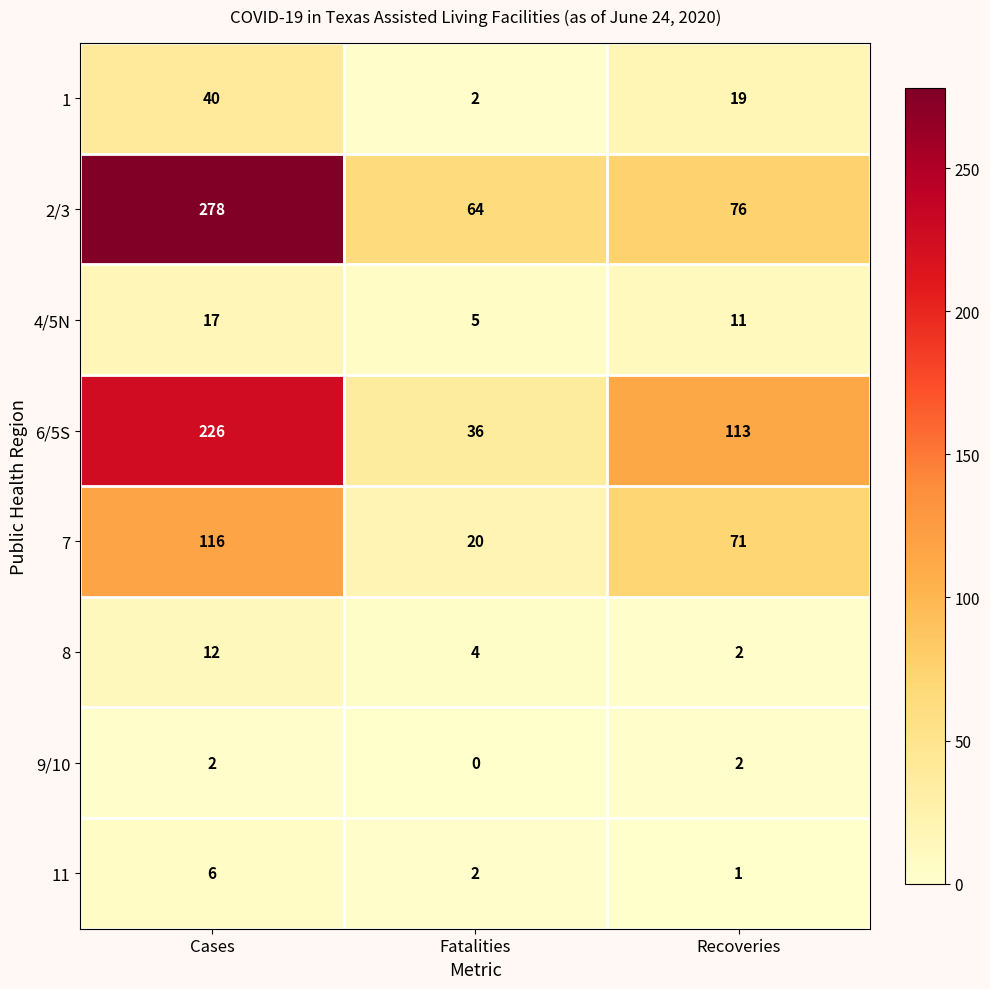

How many series are shown in this chart?

8